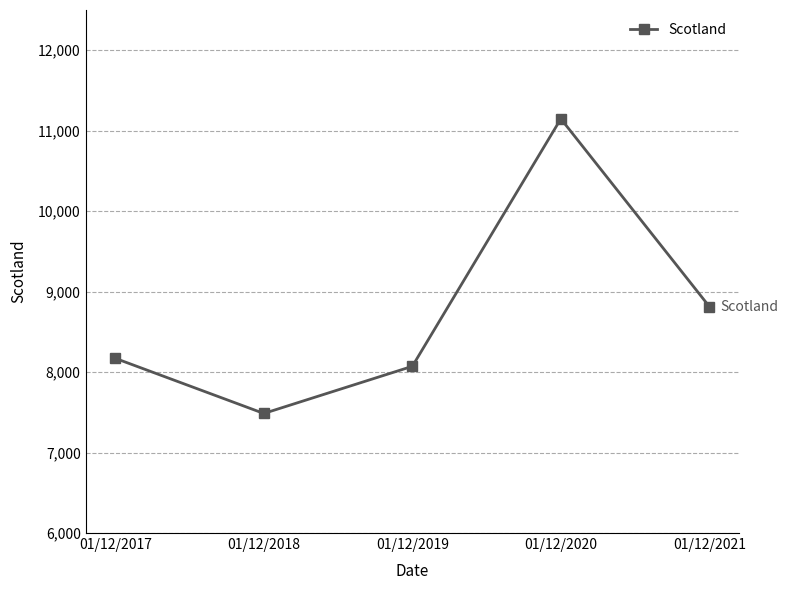

Reading left to right, transcribe all the data shown in this chart.

01/12/2017=8171	01/12/2018=7486	01/12/2019=8072	01/12/2020=11148	01/12/2021=8814